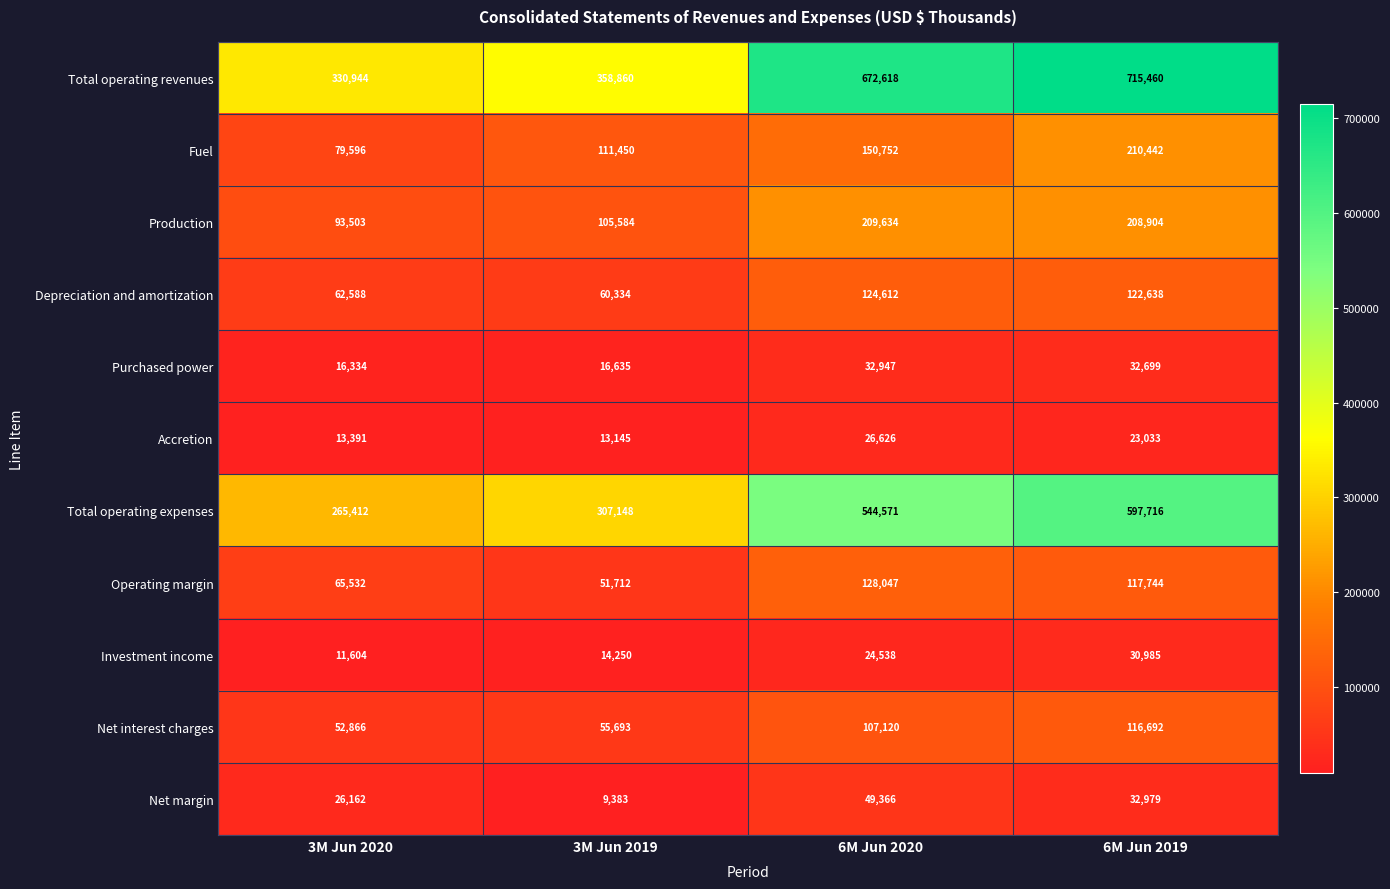

What is the total value across all series at 3M Jun 2019?

1104194